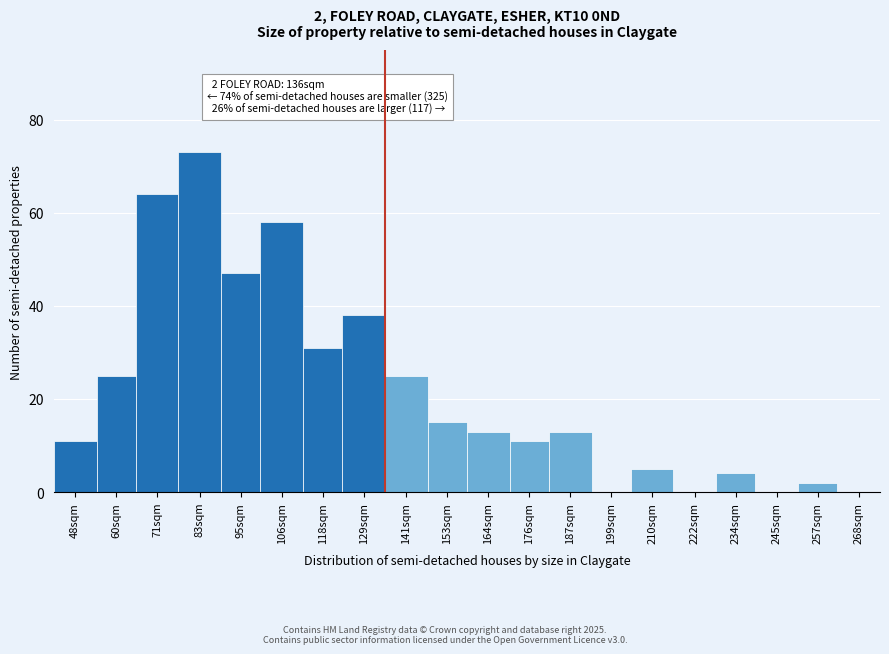

Reading left to right, what are all the values shown in this chart?

48sqm=11	60sqm=25	71sqm=64	83sqm=73	95sqm=47	106sqm=58	118sqm=31	129sqm=38	141sqm=25	153sqm=15	164sqm=13	176sqm=11	187sqm=13	199sqm=0	210sqm=5	222sqm=0	234sqm=4	245sqm=0	257sqm=2	268sqm=0